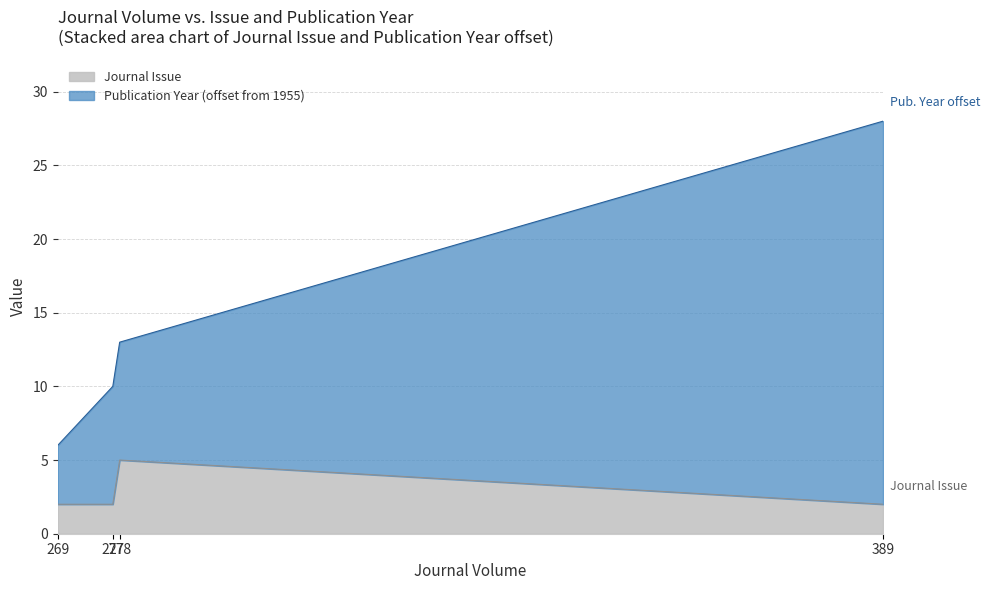

Rank the series by their maximum value, from lowest to highest.

Journal Issue, Publication Year